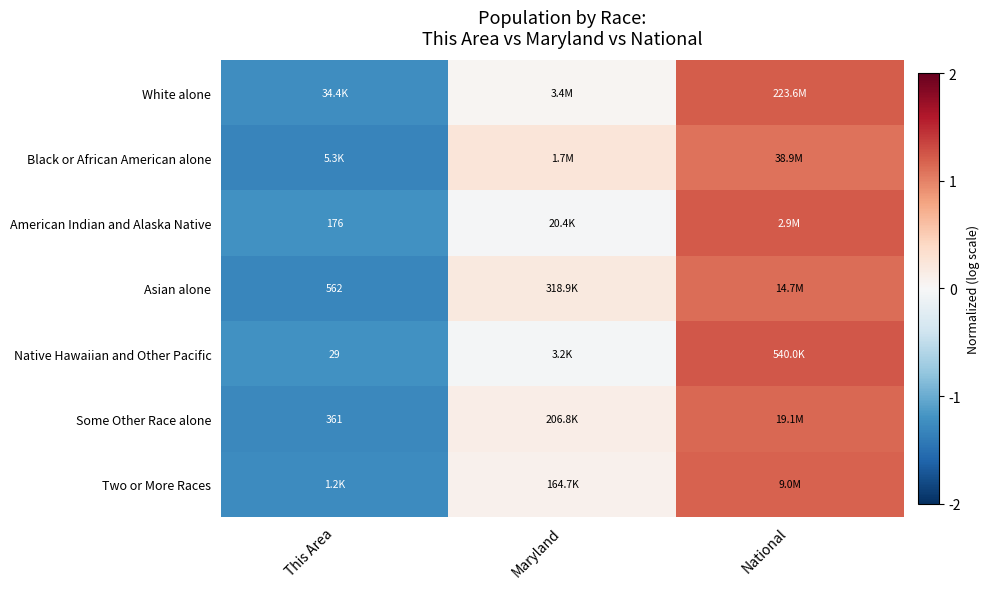

What is the sum of the White alone values at Maryland and This Area?

-1.2